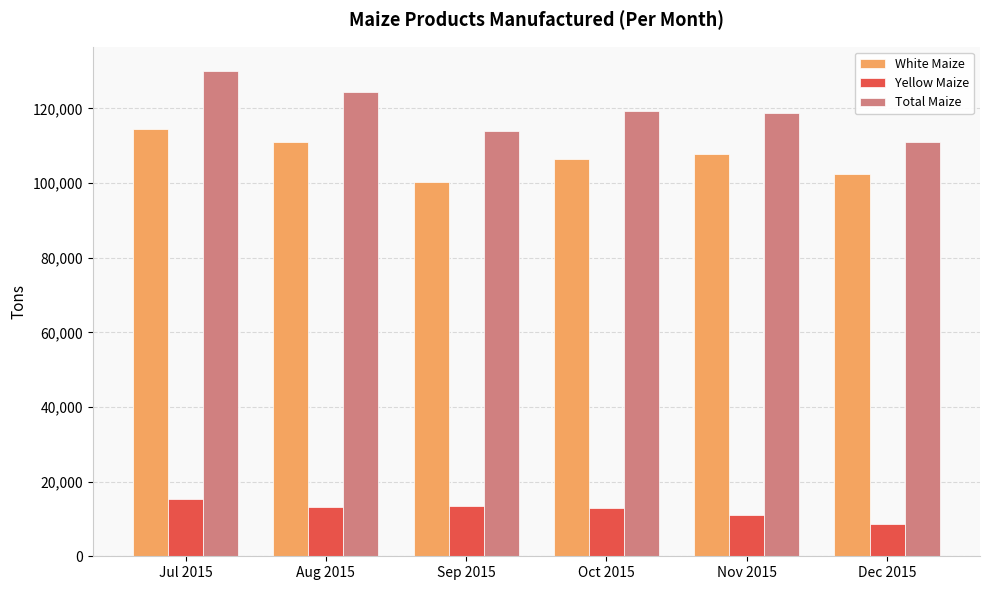

List the series in order of their peak value, lowest first.

Yellow Maize, White Maize, Total Maize